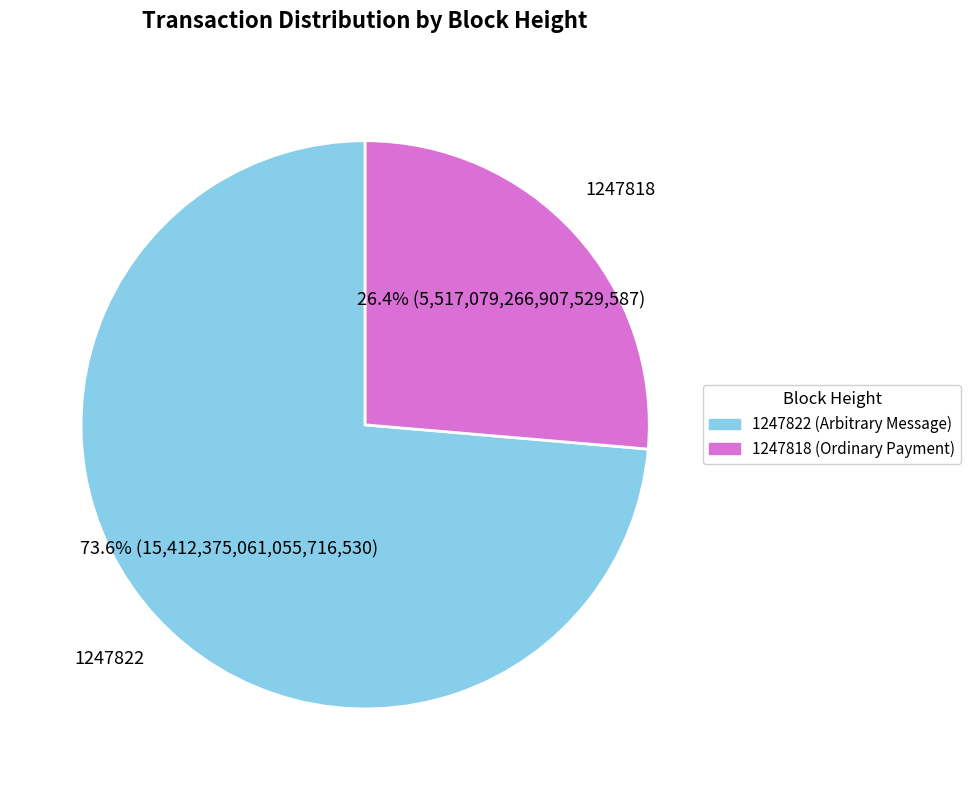

To the nearest percent, what portion does 1247818 represent?

26%